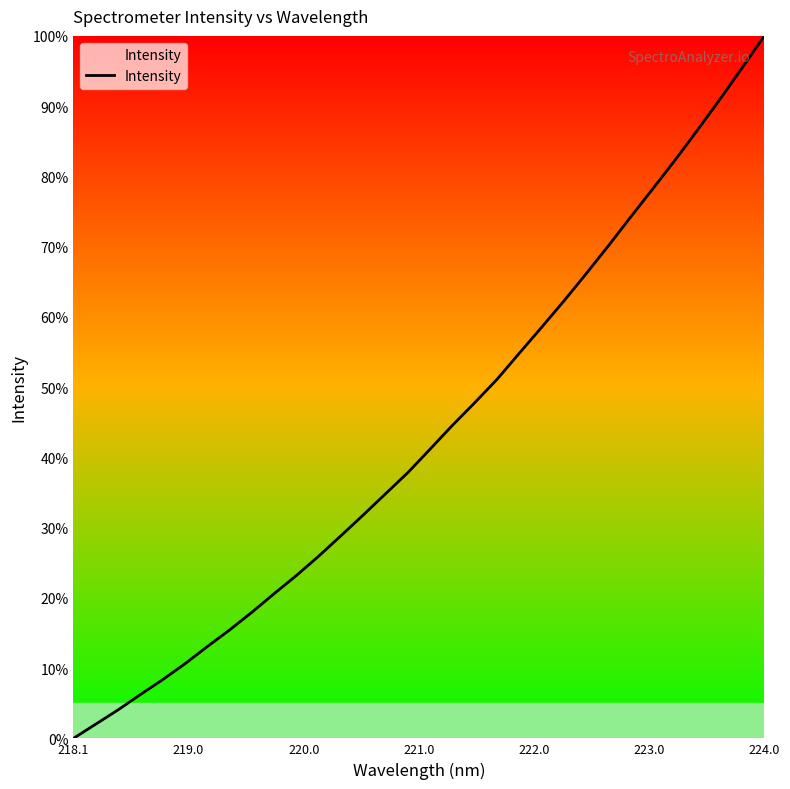

What is the greatest value displayed?

100.0